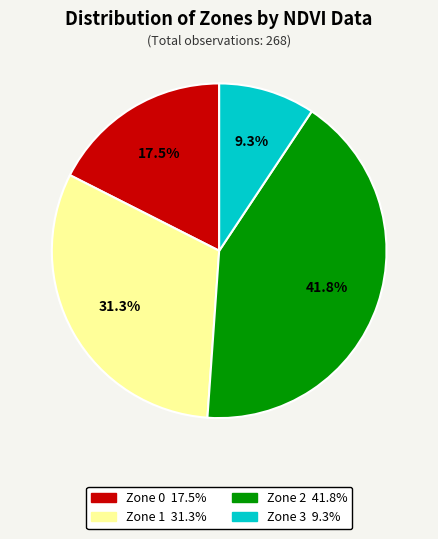

What is the smallest slice in the pie chart?

Zone 3